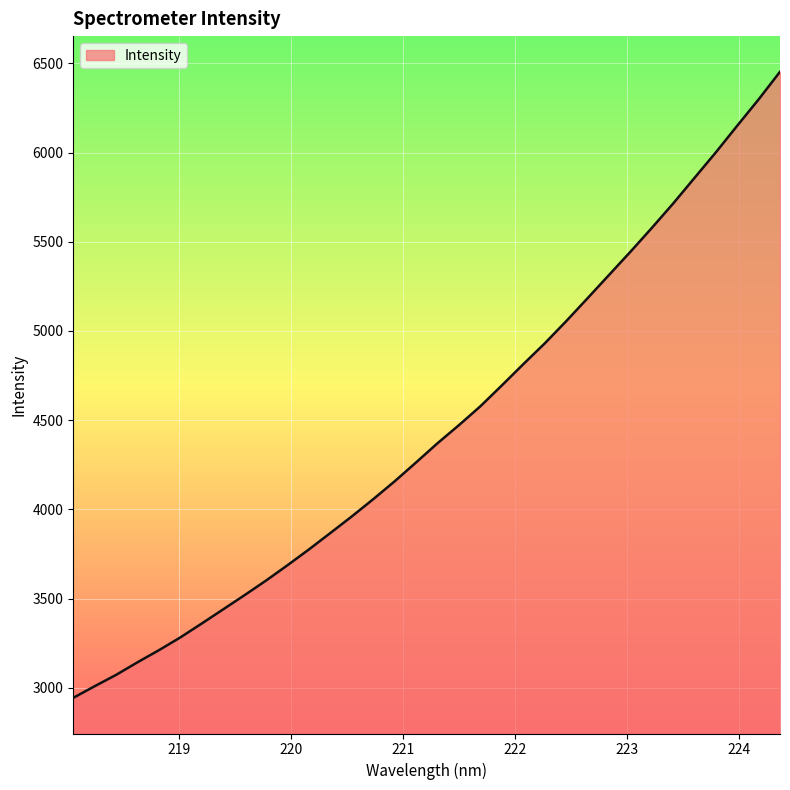

What is the maximum value shown in the chart?

6453.4